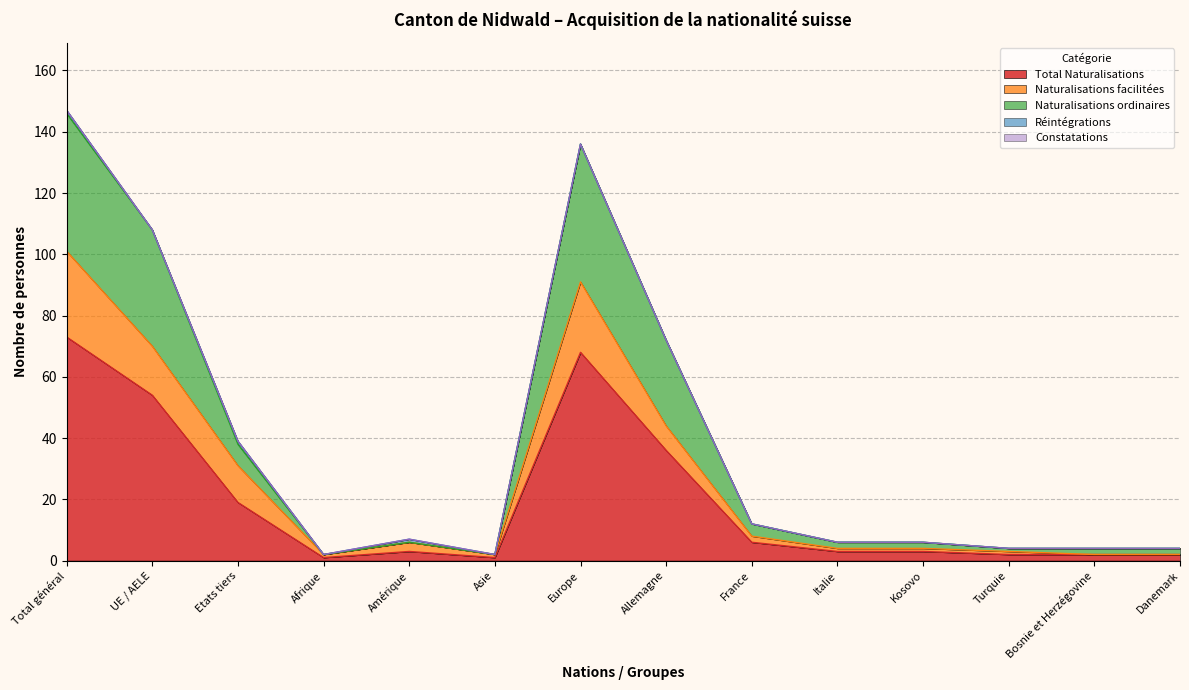

What is the maximum value for Total Naturalisations?

73